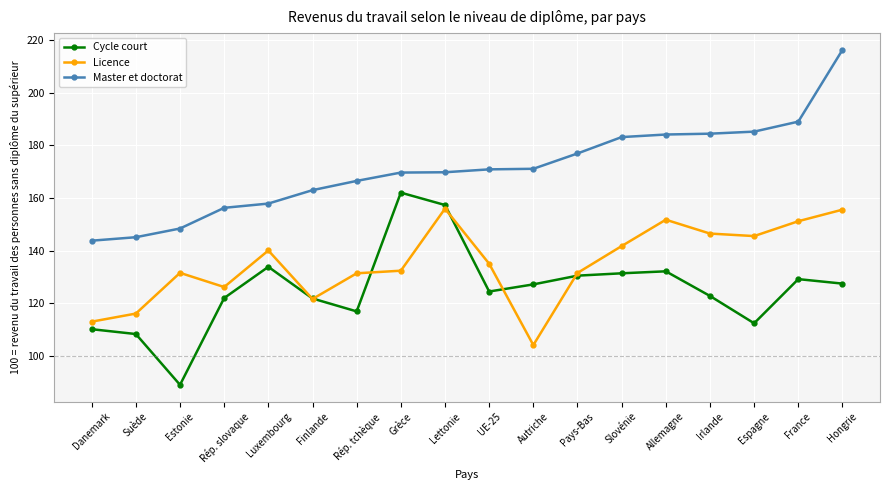

What is the smallest value displayed?

89.1